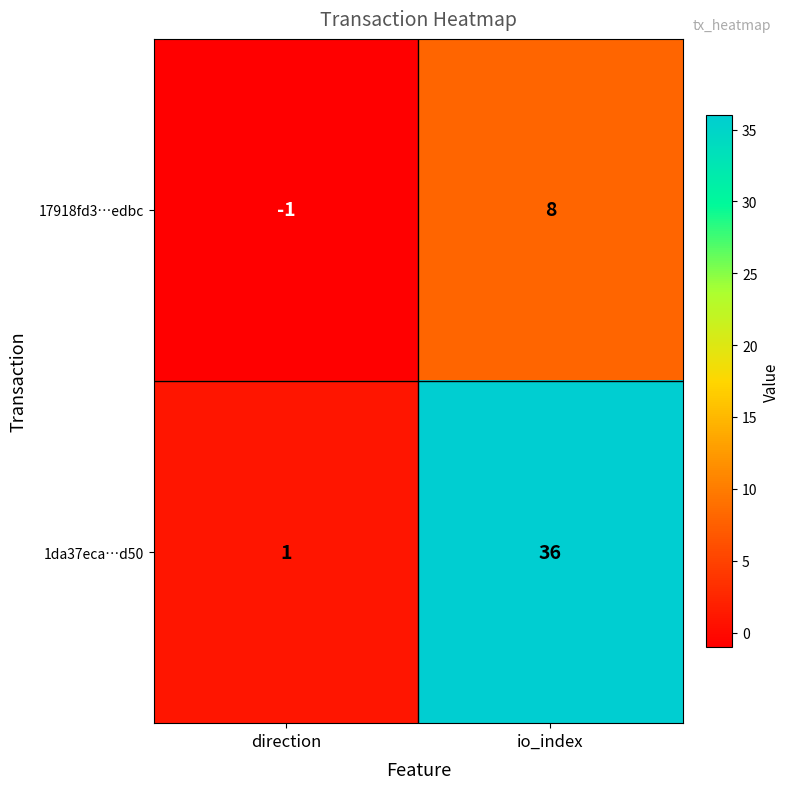

Where is 1da37eca…d50 nearest to the value 18?

direction